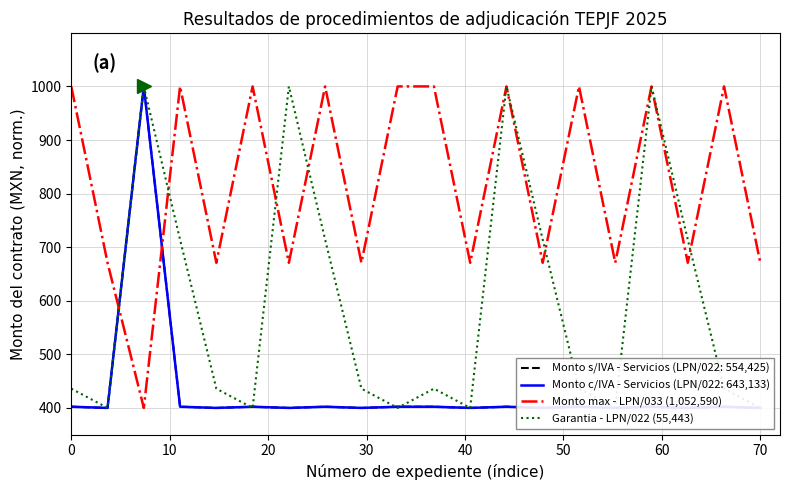

How many times do Monto max - LPN/033 (1,052,590) and Garantia - LPN/022 (55,443) cross each other?

8